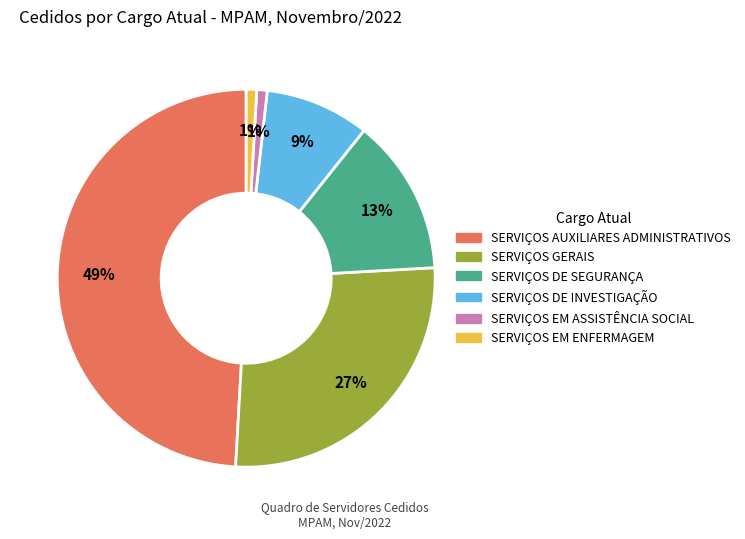

To the nearest percent, what is the combined percentage of SERVIÇOS AUXILIARES ADMINISTRATIVOS and SERVIÇOS EM ASSISTÊNCIA SOCIAL?

50%